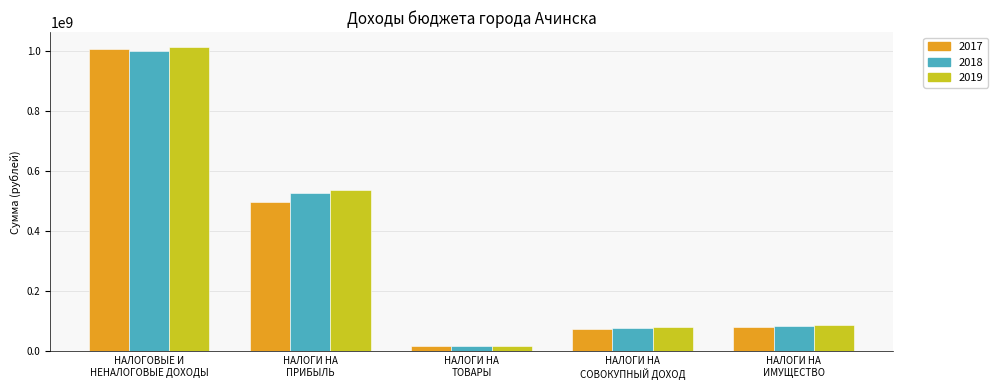

Reading left to right, transcribe all the data shown in this chart.

2017: 1006843055	497502000	19556800	73186600	80953000
2018: 1001994000	528606000	19556800	77083000	85361000
2019: 1013349000	536526200	19556800	80718000	89497000